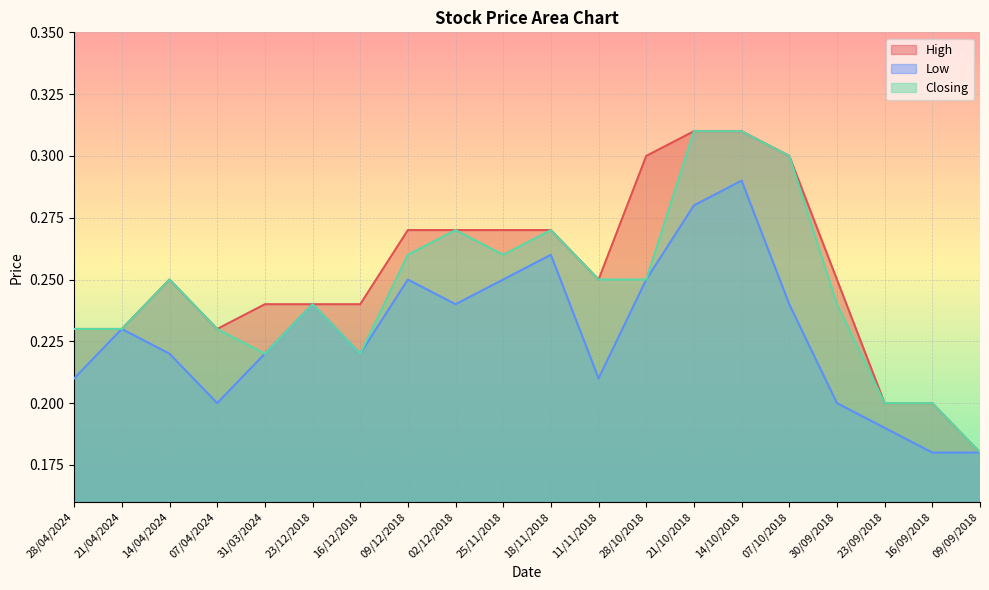

The value of High at 28/04/2024 is 0.2. True or false?

True